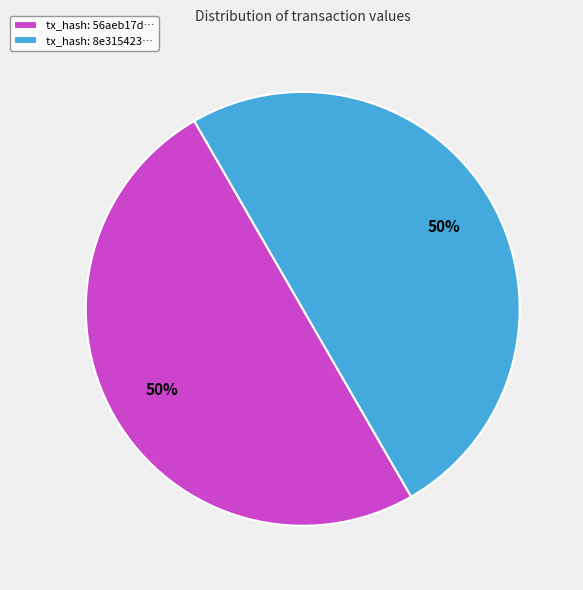

The tx_hash: 56aeb17d… slice represents 50% of the pie. True or false?

True